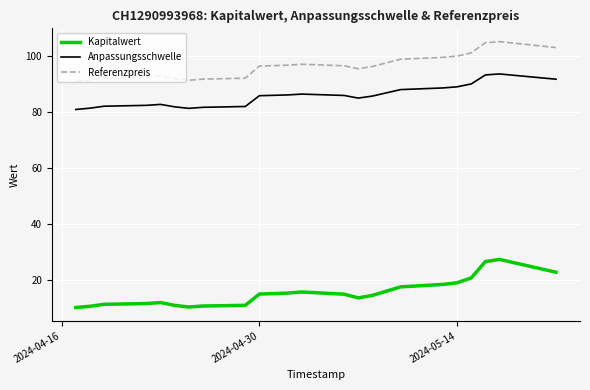

True or false: Kapitalwert and Anpassungsschwelle cross at least once.

False